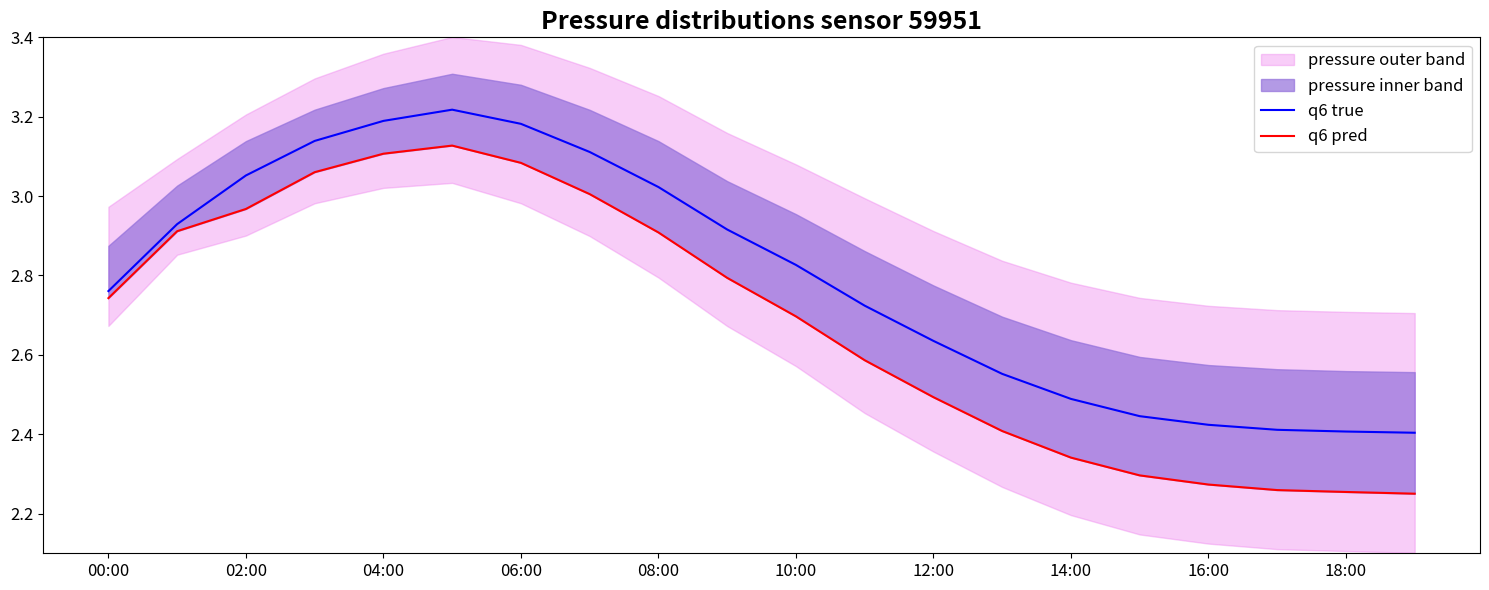

Is it true that q6 pred equals 2.7 at 00:00?

True